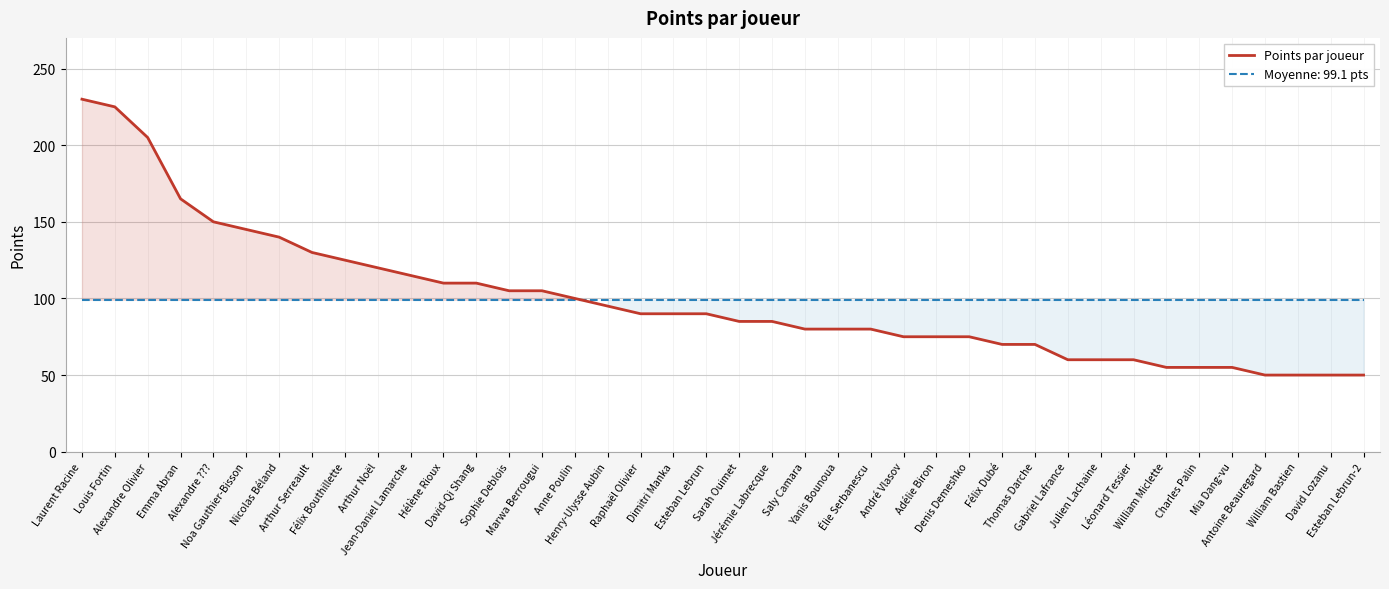

At which label is the value closest to 140?

Nicolas Béland